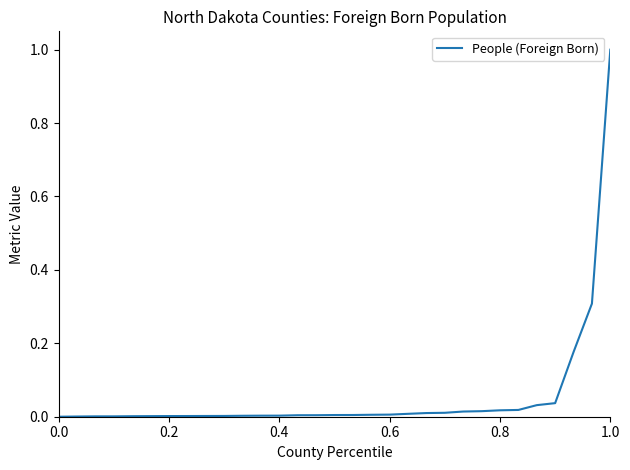

What is the difference between the maximum and minimum values?

1.0